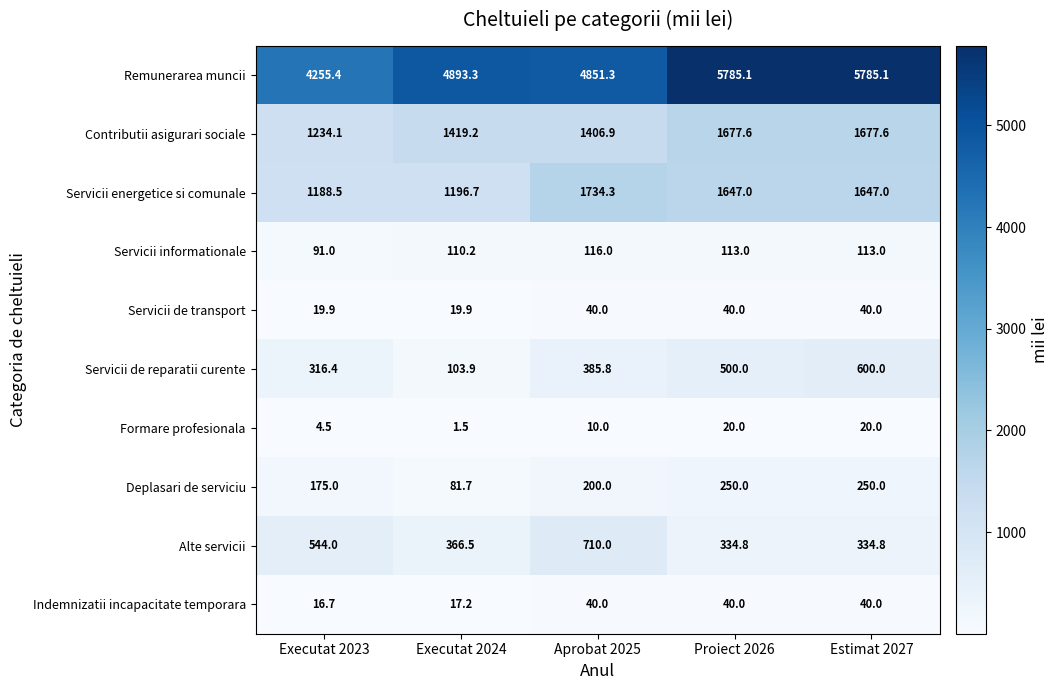

Read the Servicii energetice si comunale value at Proiect 2026.

1647.0